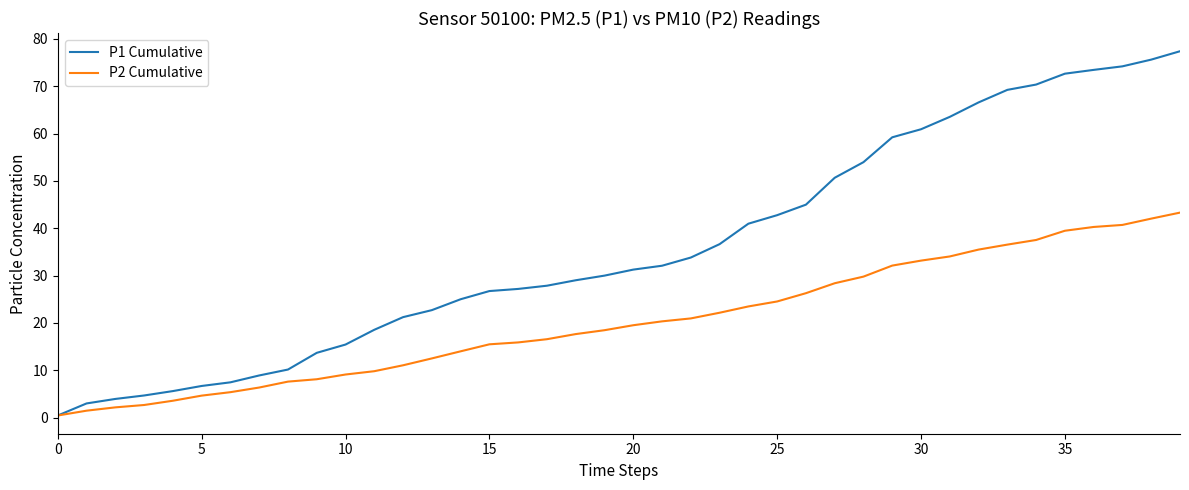

How many series are shown in this chart?

2